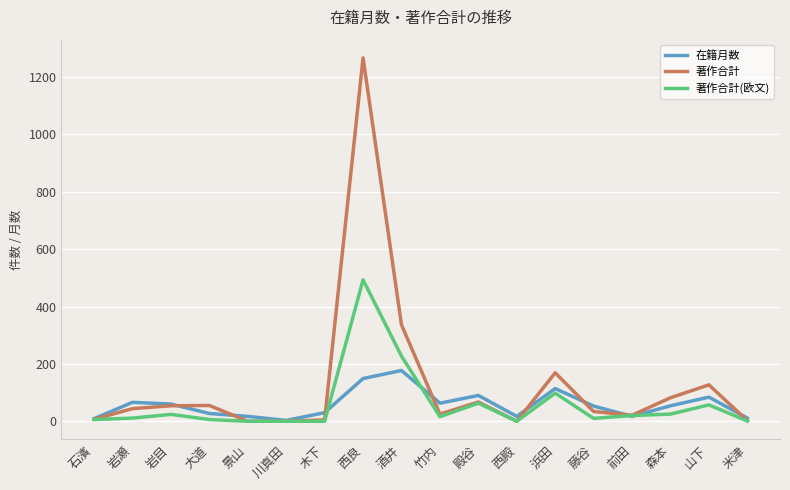

Where is 著作合計 nearest to the value 633?

酒井